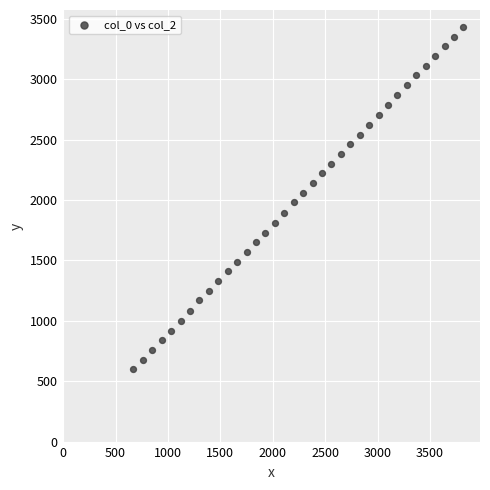

What is the range of X values (max minus min)?

3150